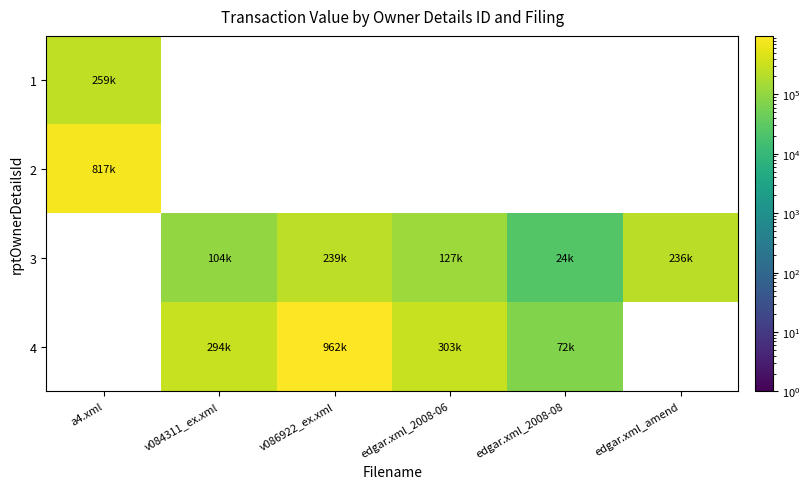

What is the smallest value displayed?

24098.0